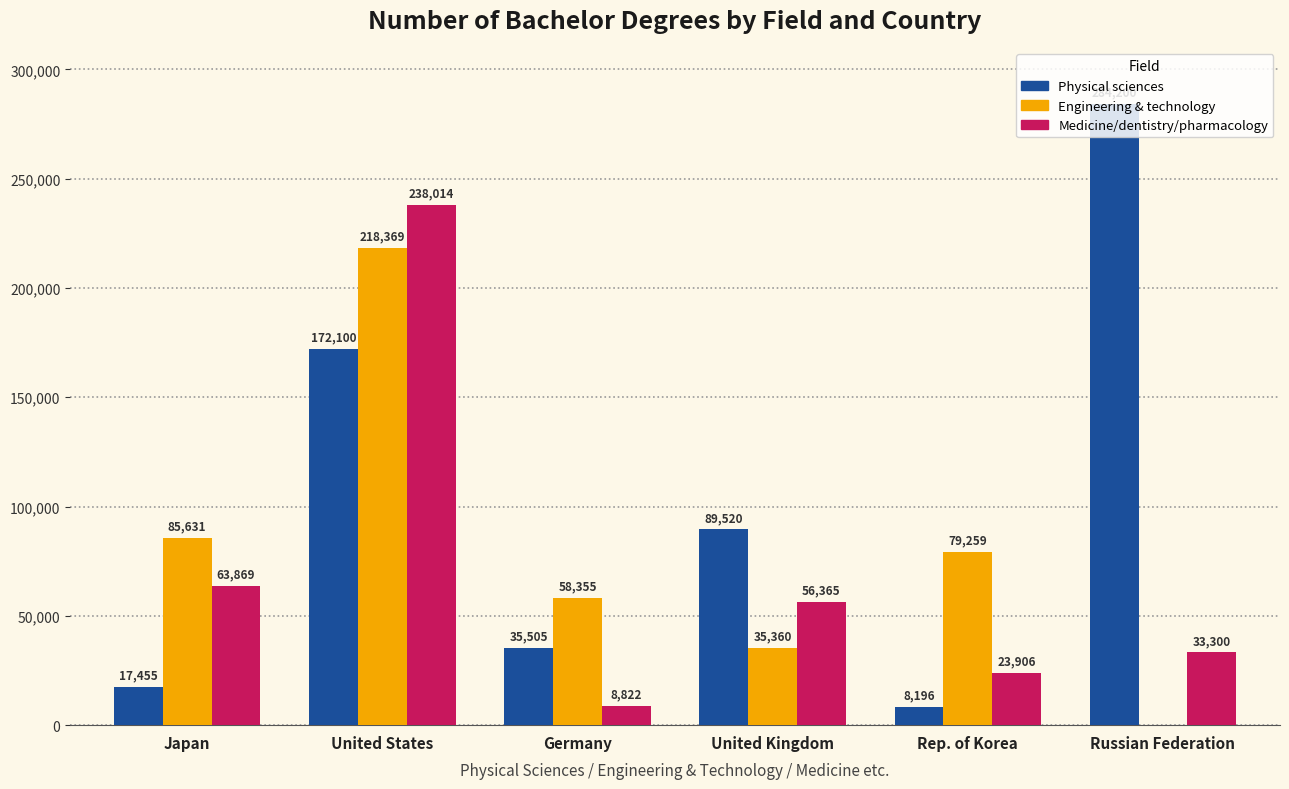

Is it true that Physical sciences equals 257598 at United States?

False